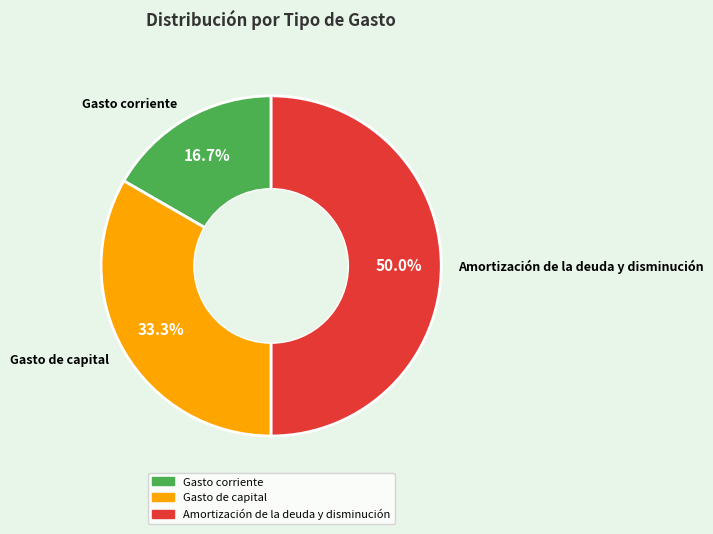

Is Gasto de capital the majority of the pie?

No